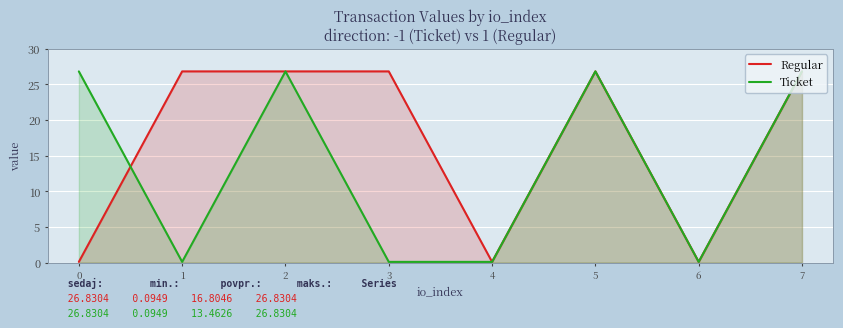

What is the minimum value for Regular?

0.1